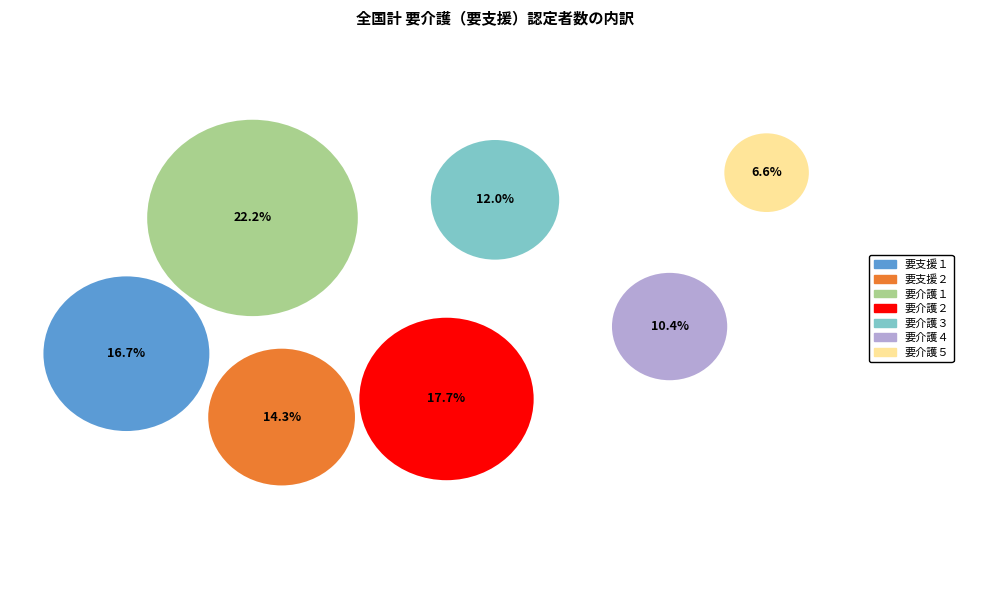

Does 要介護２ represent more than half of the total?

No